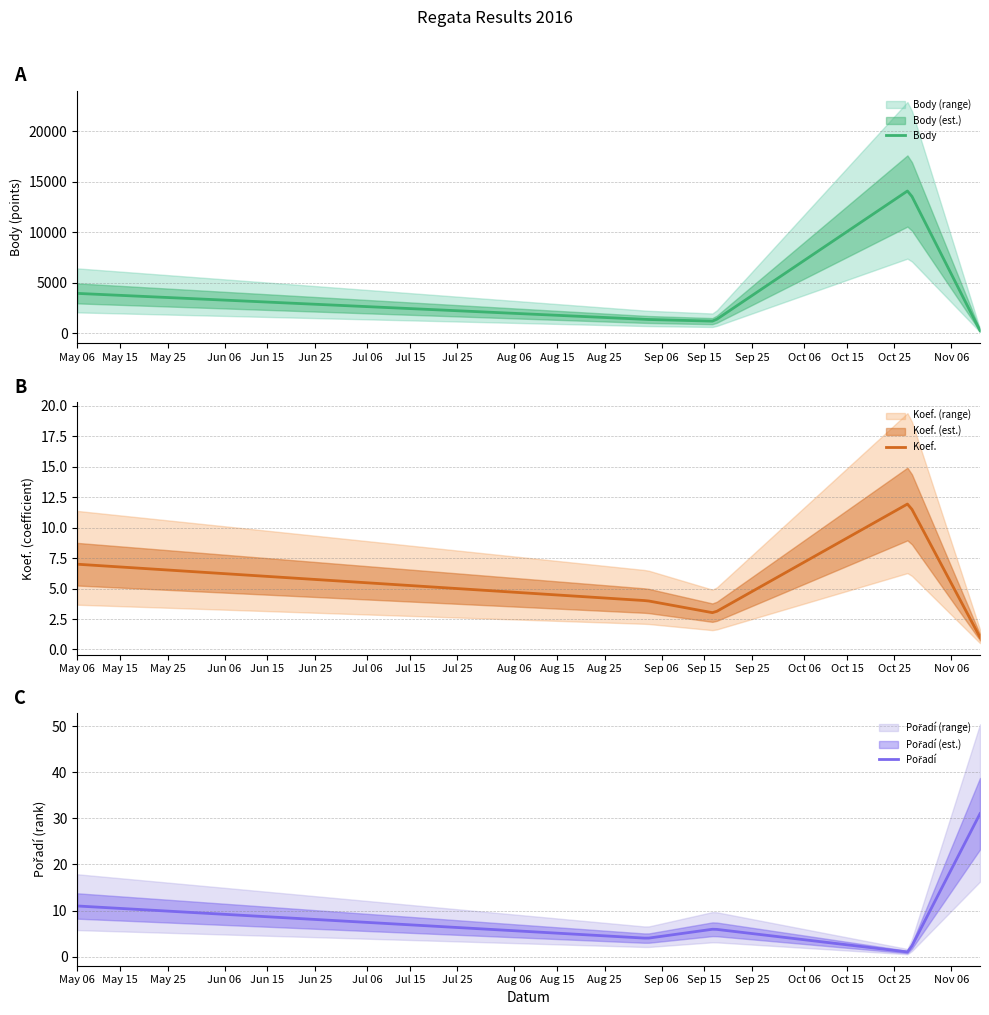

Which label corresponds to the smallest value in the chart?

2016-11-12